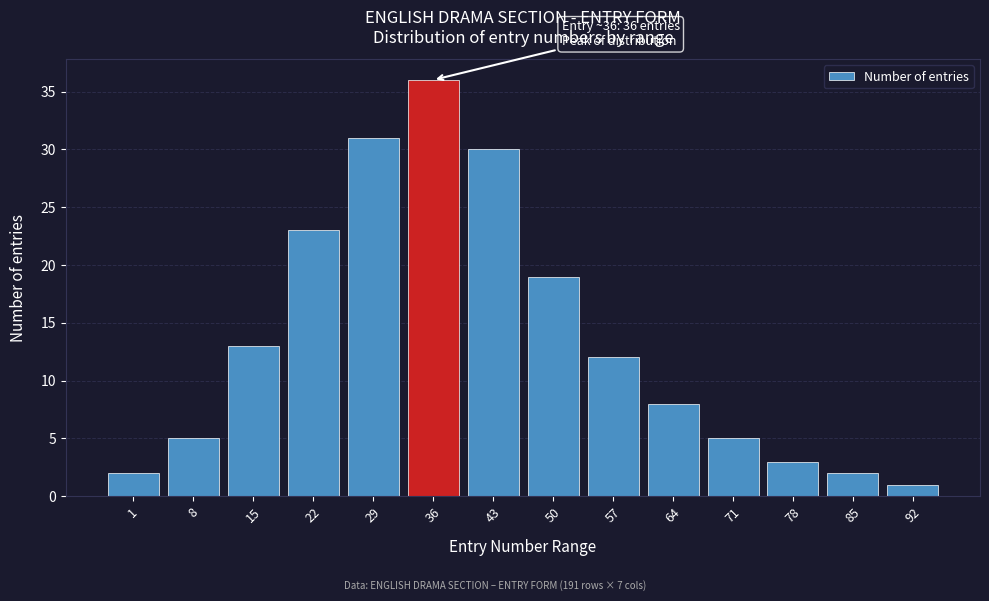

Reading right to left, transcribe all the data shown in this chart.

1	2	3	5	8	12	19	30	36	31	23	13	5	2